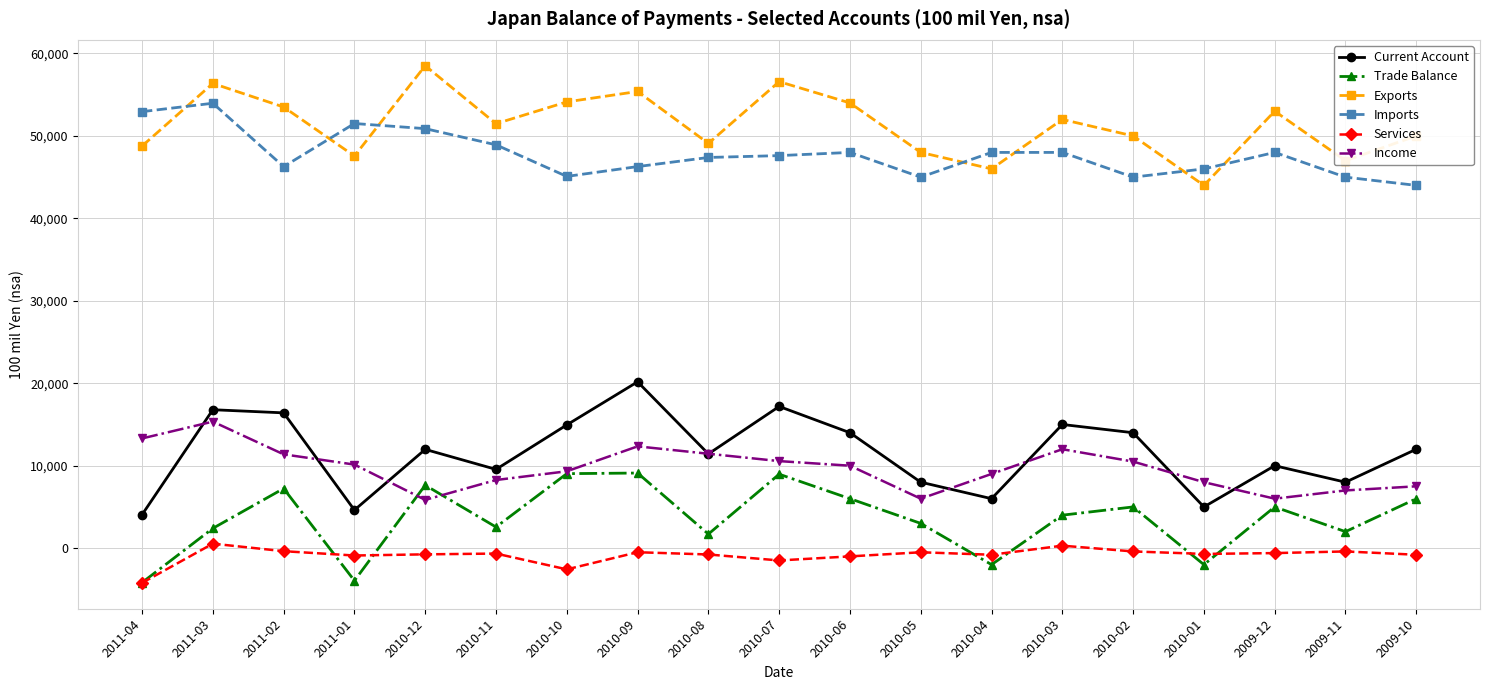

What is the label of the 17th point from the right?

2011-02